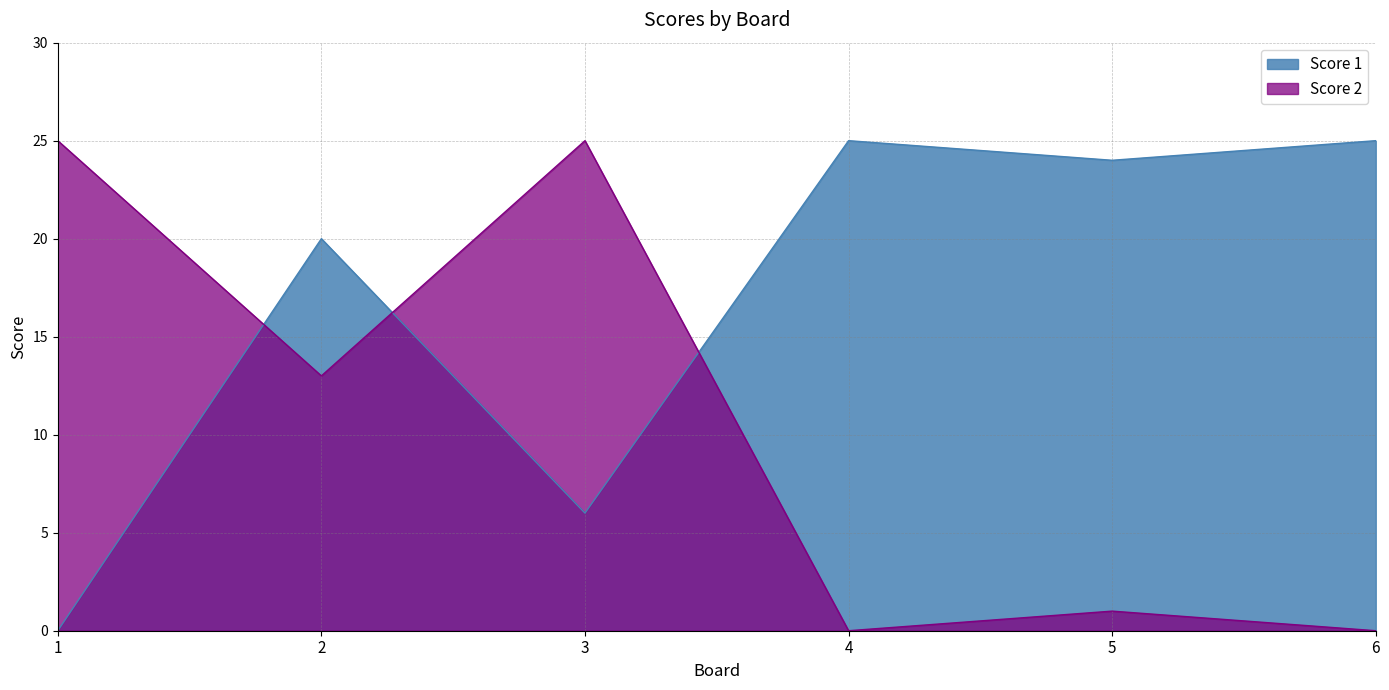

Which series has the widest spread of values?

Score 1